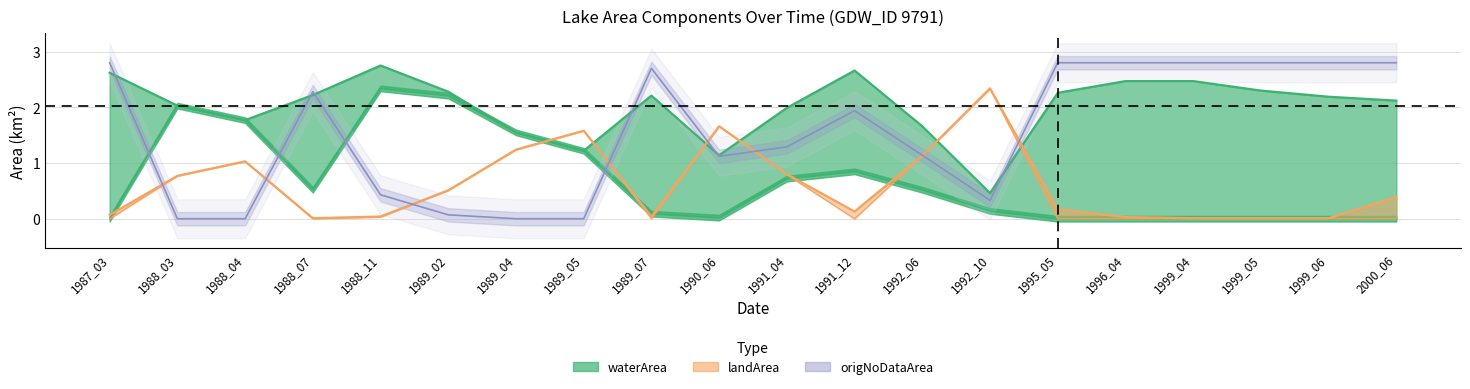

Reading right to left, what are all the values shown in this chart?

2.1	2.2	2.3	2.5	2.5	2.3	0.5	1.7	2.7	2.0	1.1	2.2	1.2	1.6	2.3	2.8	2.2	1.8	2.0	2.6